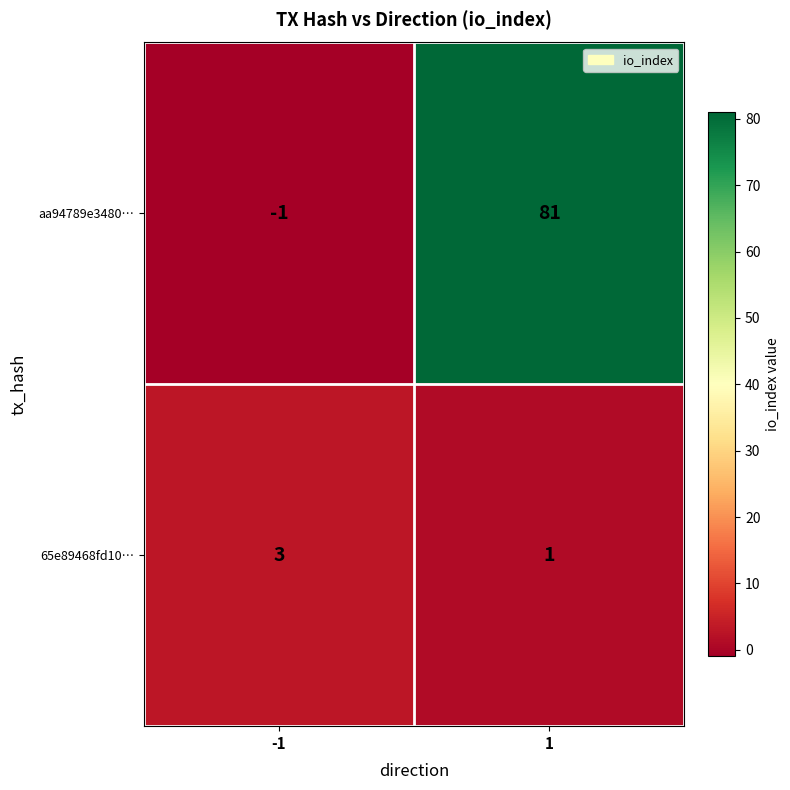

Count the number of data series in this chart.

2